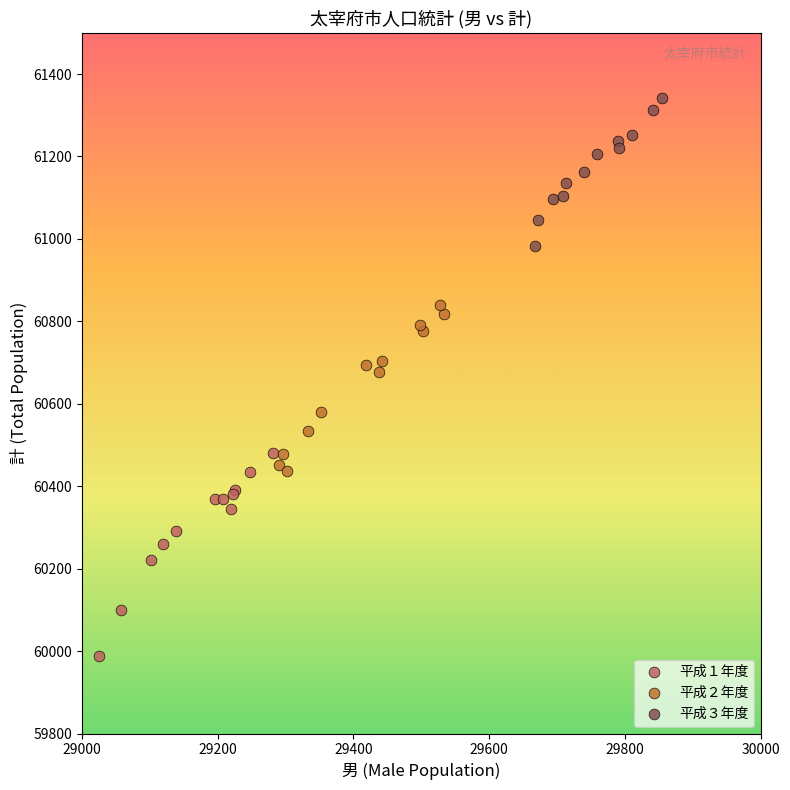

Which series contains the highest Y value?

平成３年度